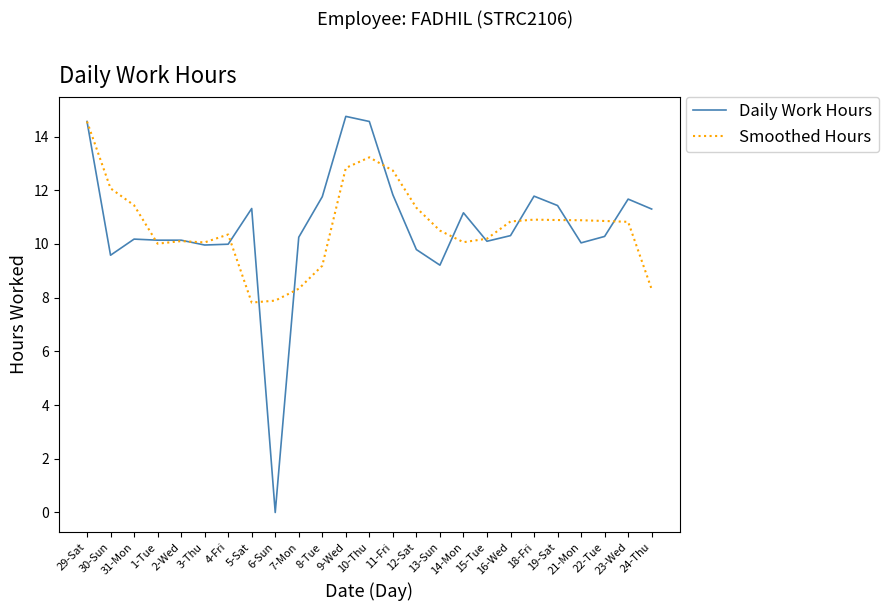

Which category has the highest value across all series?

9-Wed